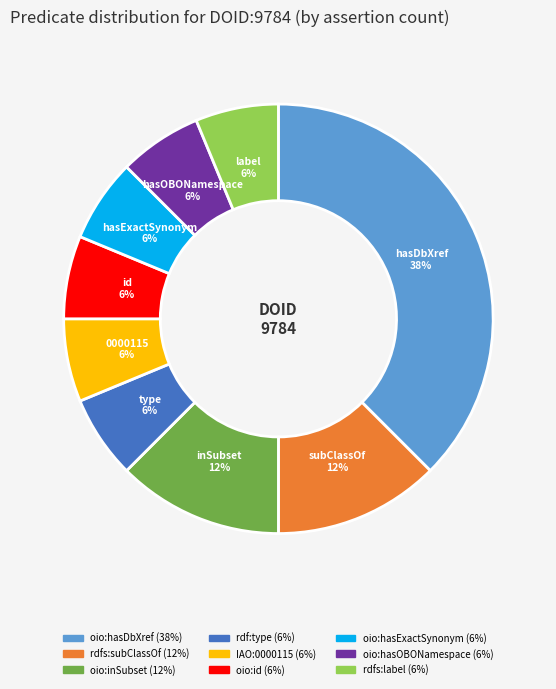

Which slice is the largest?

oio:hasDbXref